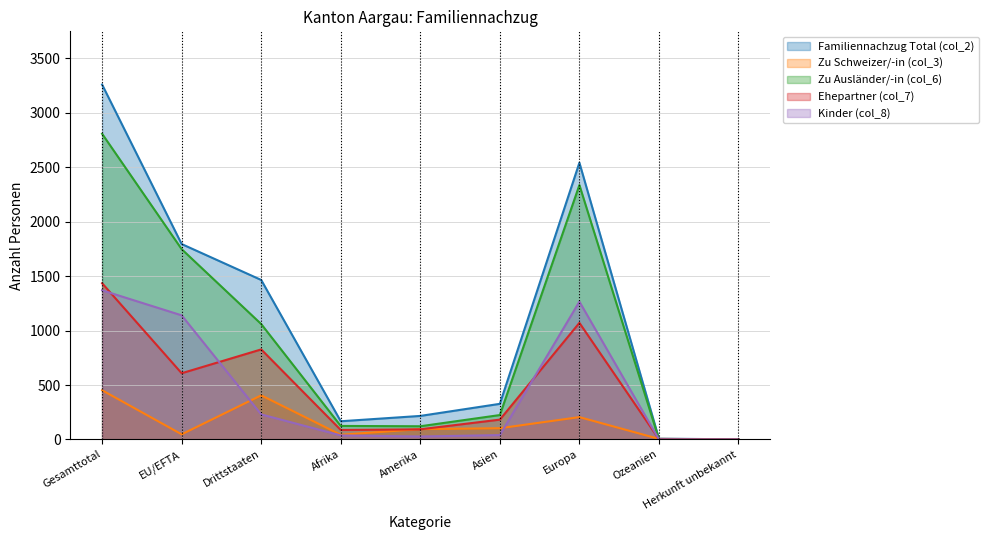

Reading left to right, list all the values displayed in this chart.

Familiennachzug Total (col_2): 3260	1795	1465	167	216	327	2542	7	1
Zu Schweizer/-in (col_3): 452	47	405	43	95	103	205	5	1
Zu Ausländer/-in (col_6): 2808	1748	1060	124	121	224	2337	2	0
Ehepartner (col_7): 1435	608	827	87	93	182	1071	2	0
Kinder (col_8): 1370	1140	230	37	27	40	1266	0	0